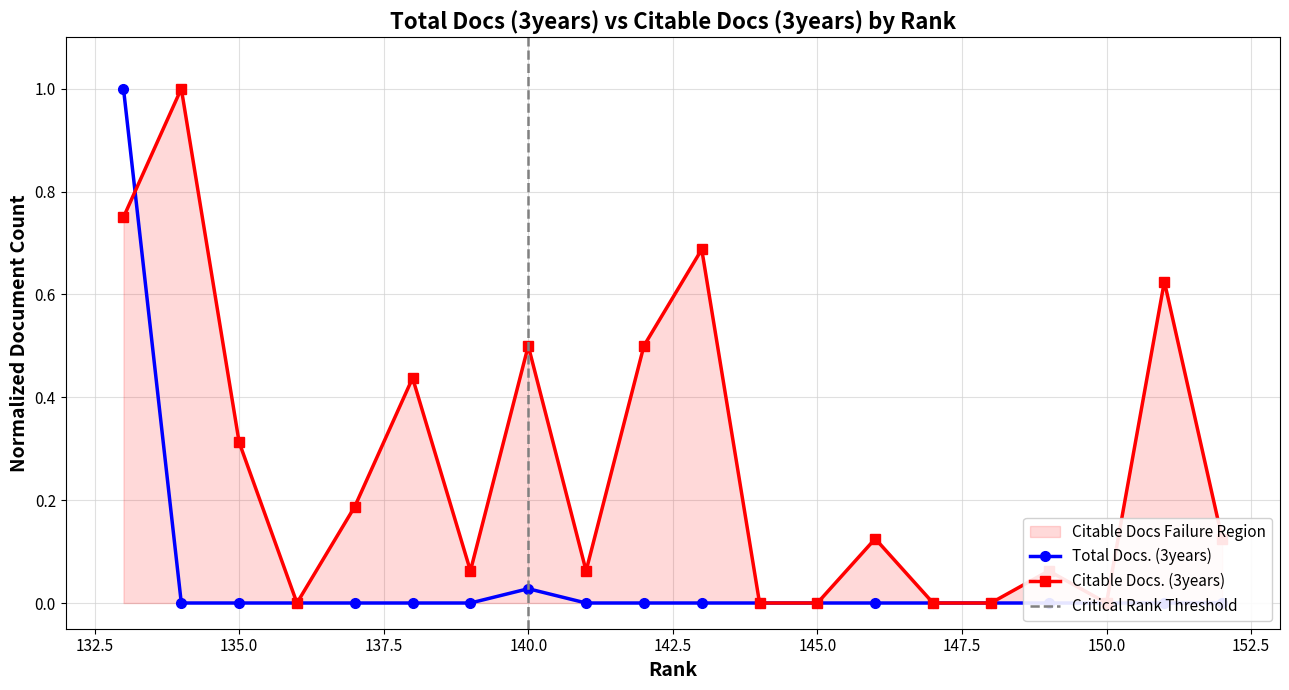

Rank the series by their maximum value, from highest to lowest.

Total Docs. (3years), Citable Docs. (3years)